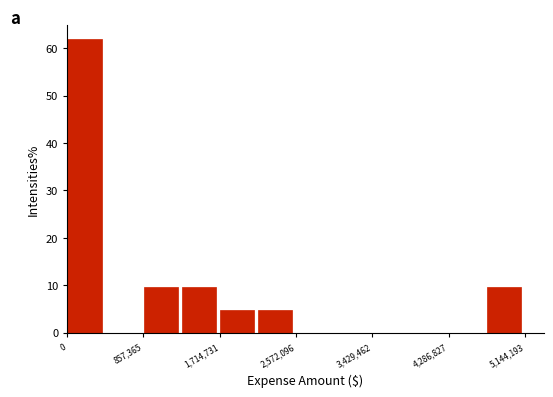

How tall is the bar that spans 2100000 to 2600000 on the x-axis? Neither the bar edges nor the heights are printed on the chart, so give them approximately, as read against the axes.

5